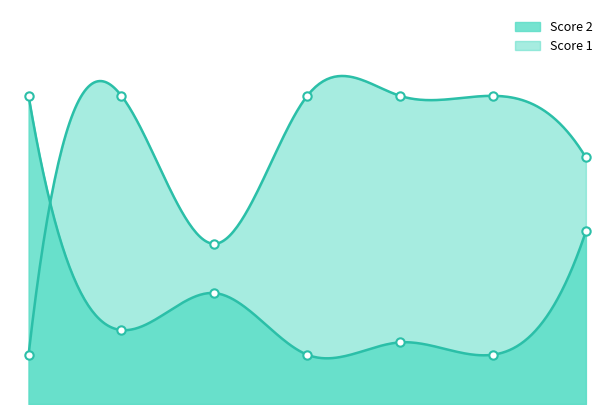

At which label does Score 1 reach its peak?

2